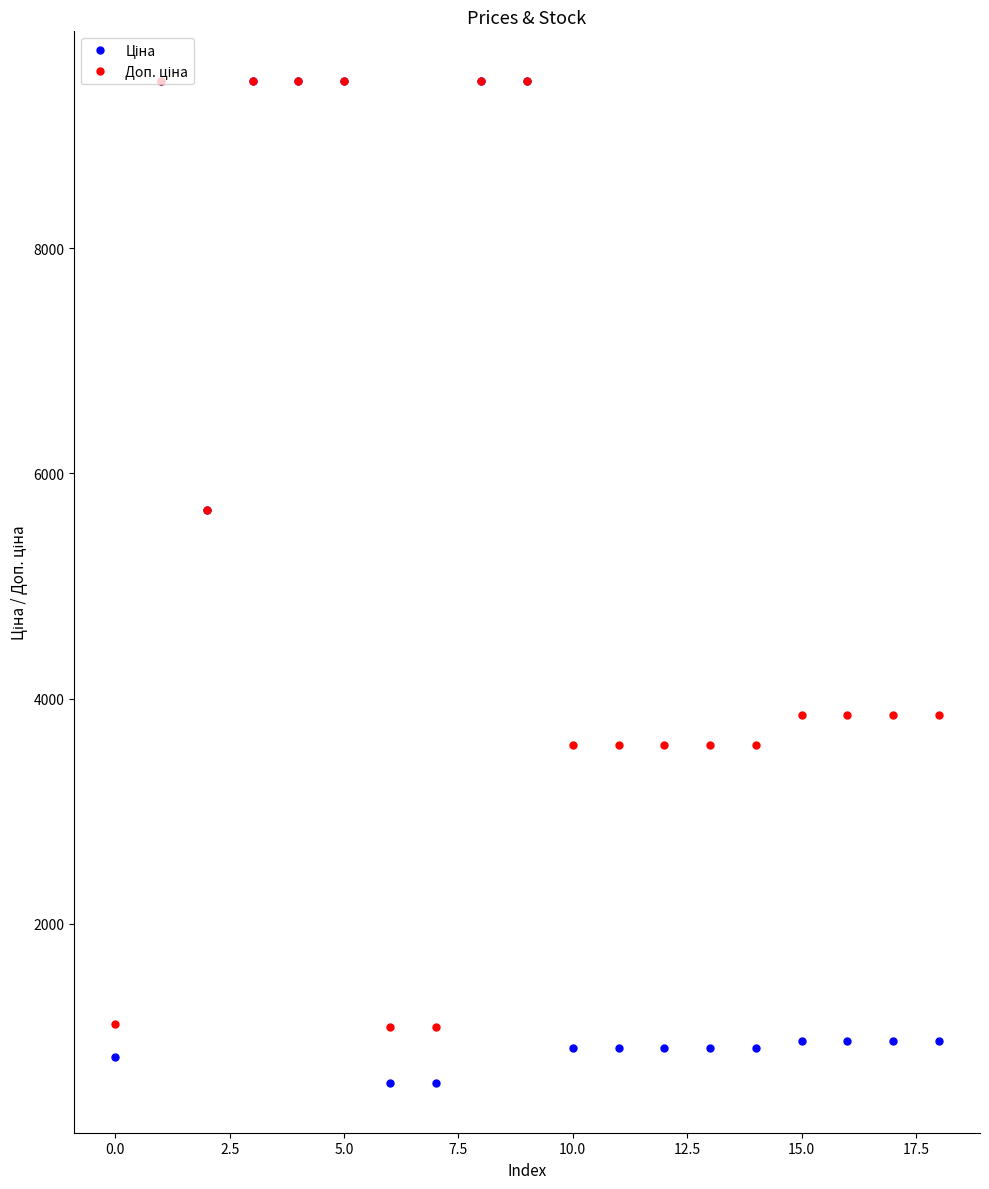

What is the maximum value shown in the chart?

9480.1